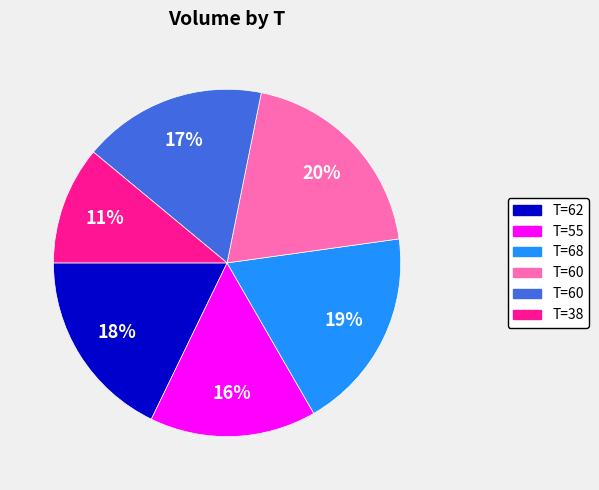

To the nearest percent, what is the difference between the largest and smallest slice percentages?

9%